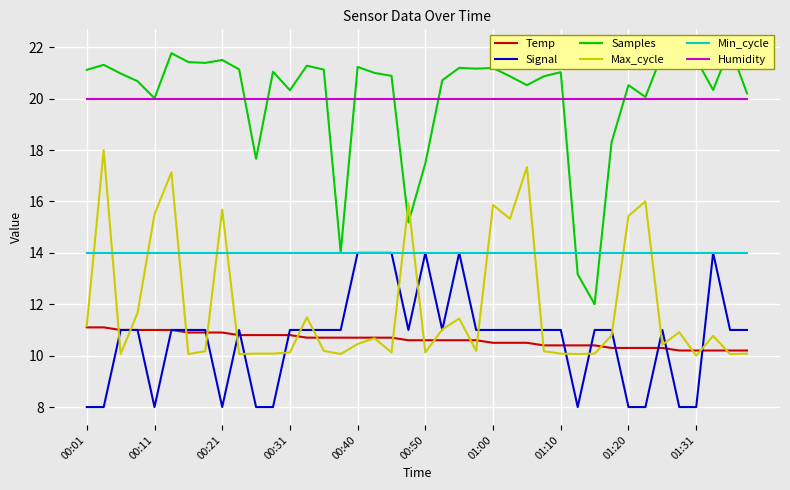

How many lines are shown in the chart?

6